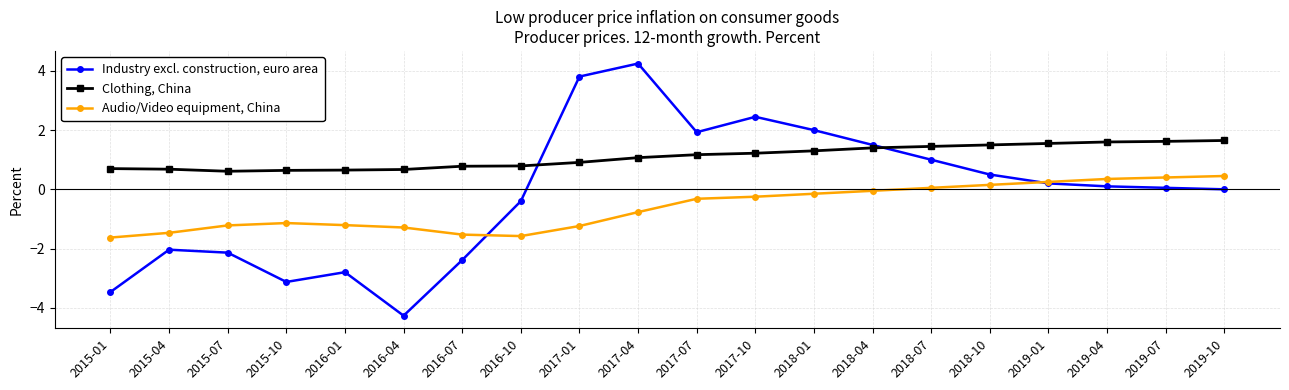

At 2017-04, list the series in order from largest to smallest.

Industry excl. construction, euro area, Clothing, China, Audio/Video equipment, China